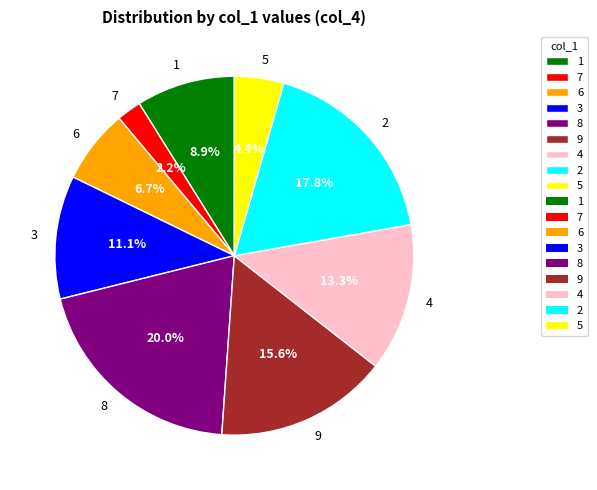

Is there any slice that represents more than half of the pie?

No